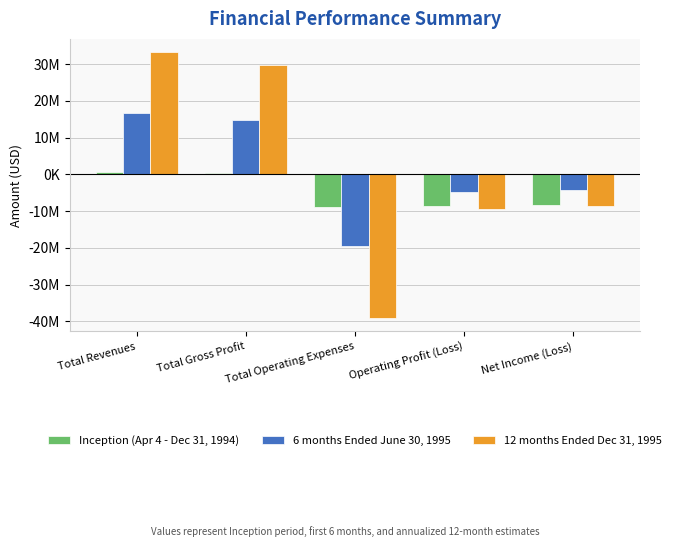

What is the spread (max minus min) of values at Total Gross Profit?

29302377